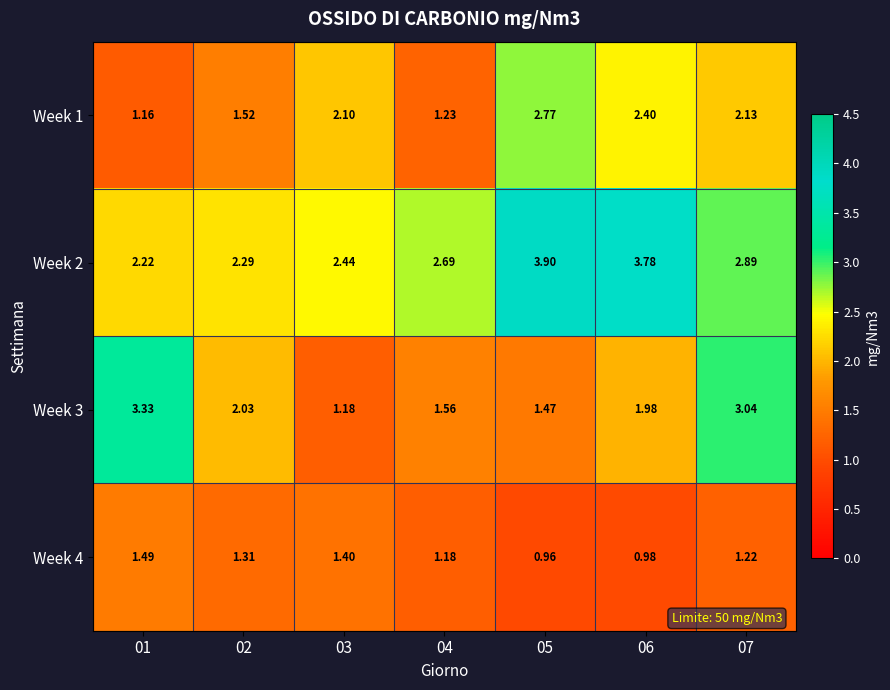

Is the value of Week 3 at 02 greater than the value of Week 1 at 02?

Yes